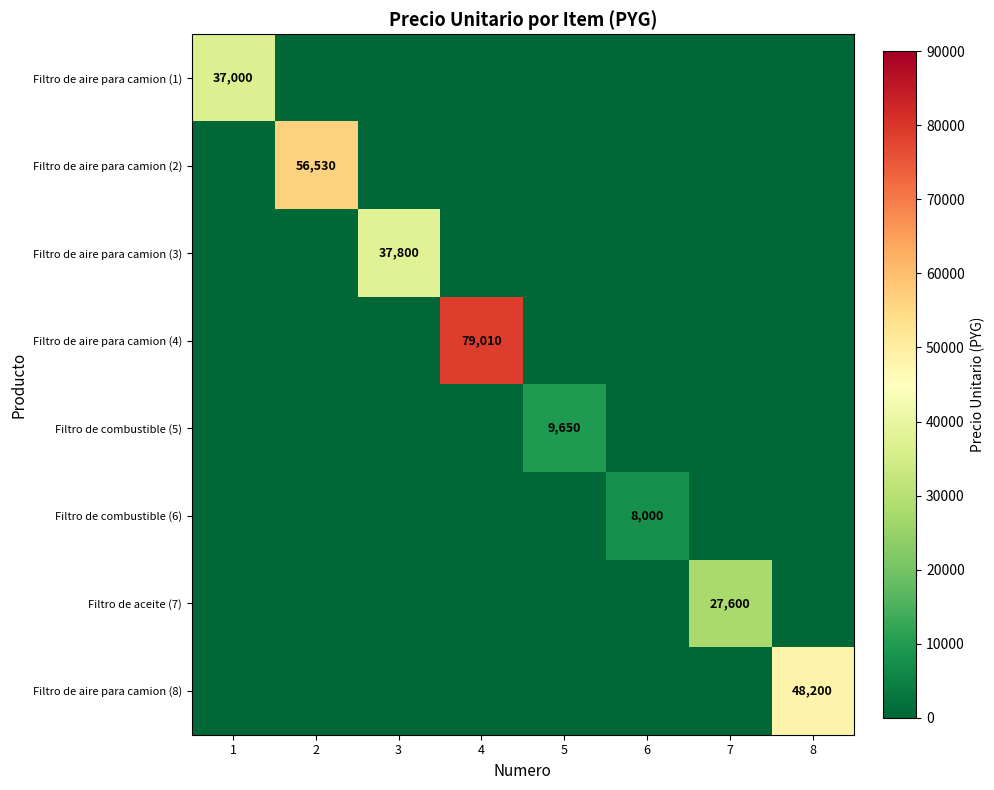

Is it true that Filtro de combustible (5) equals 0 at 7?

True